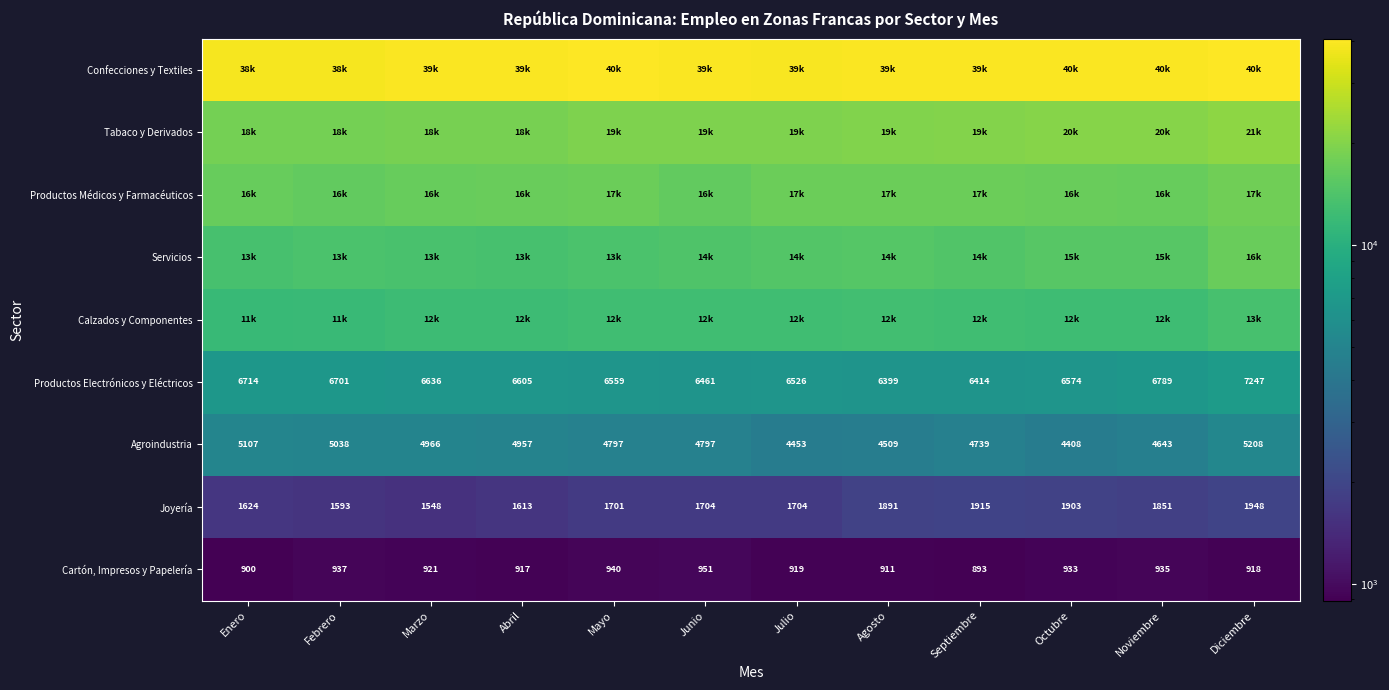

At which label does Agroindustria reach its minimum?

Octubre